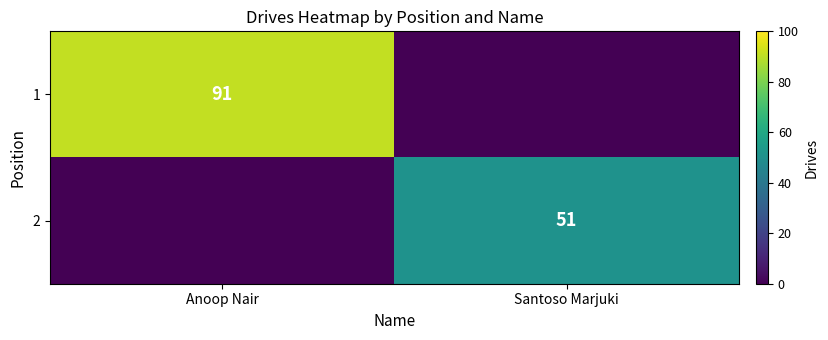

Is it true that 2 equals 70 at Santoso Marjuki?

False